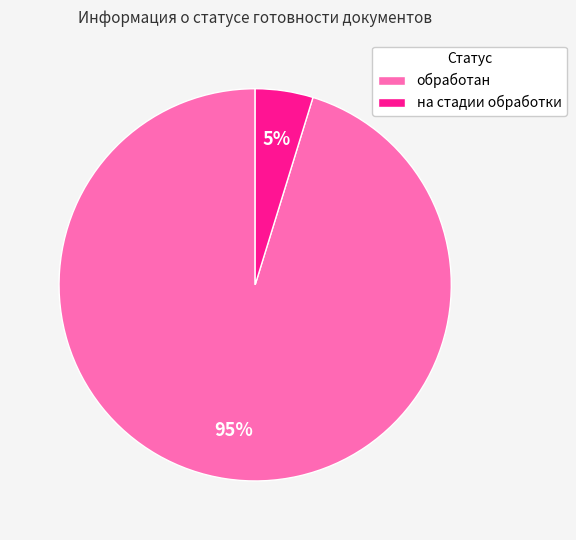

Rank the categories by value from lowest to highest.

на стадии обработки, обработан